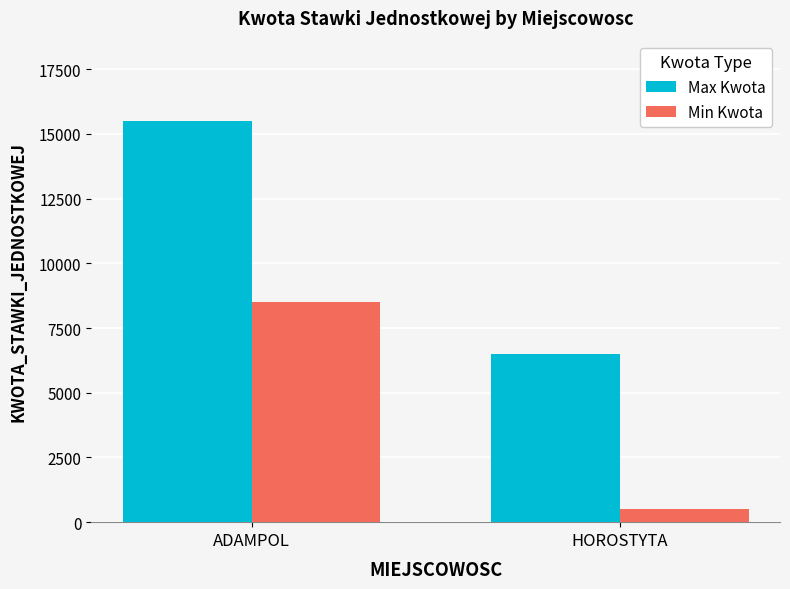

True or false: Max Kwota has a value of 9346 at ADAMPOL.

False